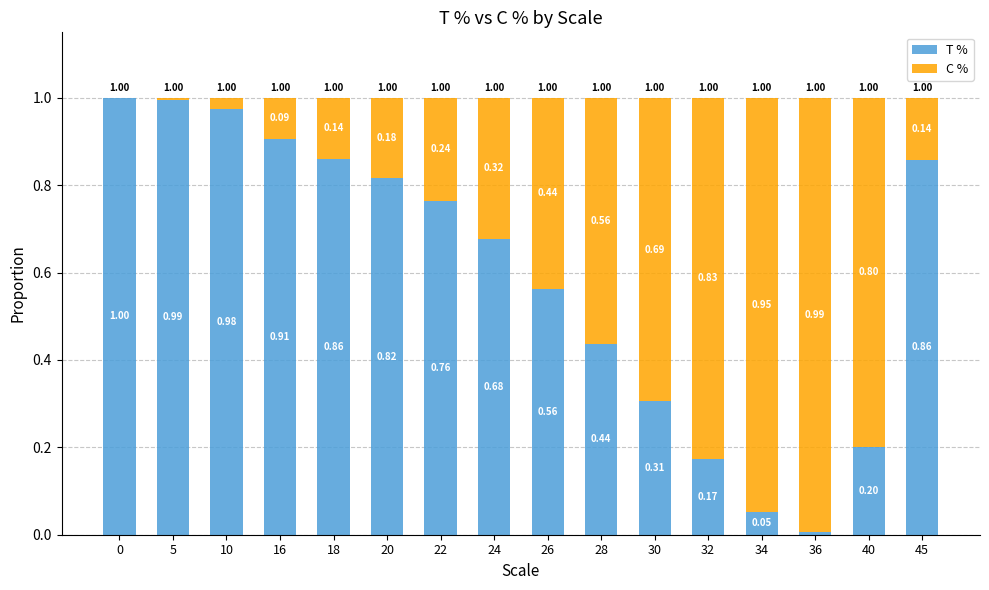

At how many categories does at least one series exceed 0?

16